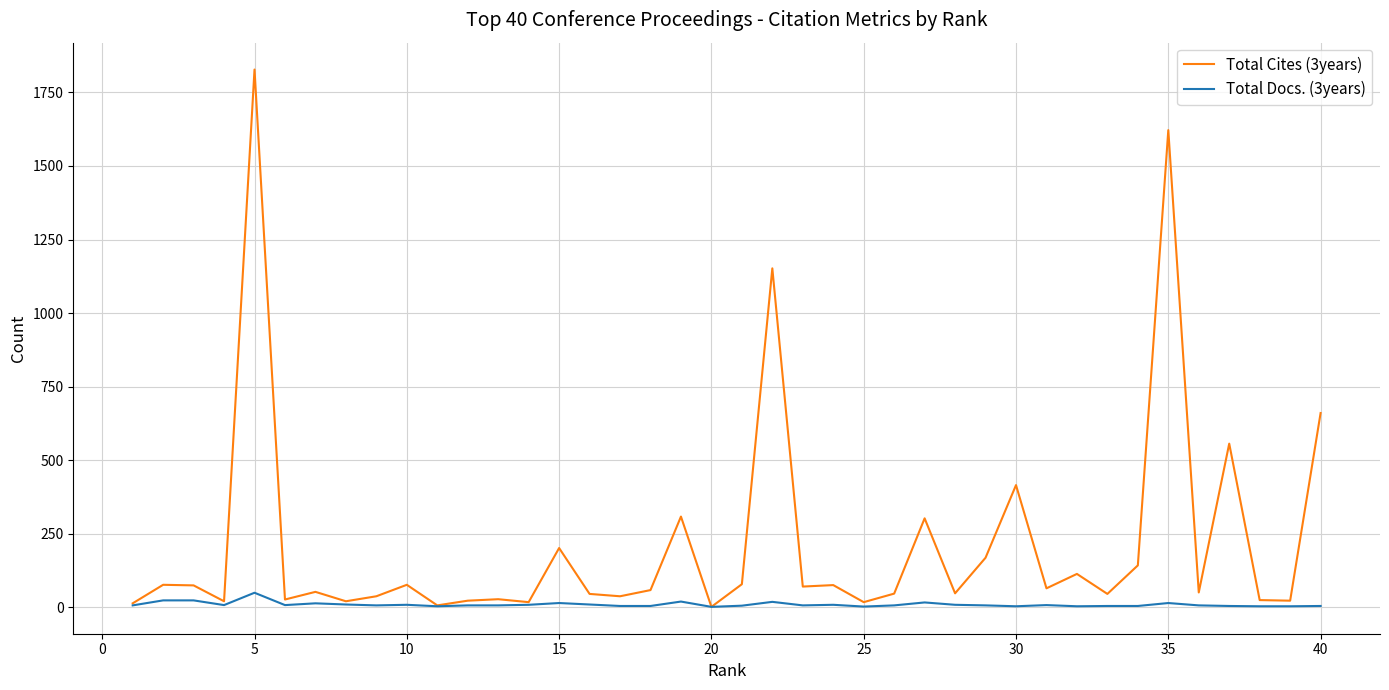

How many distinct data groups are displayed?

2